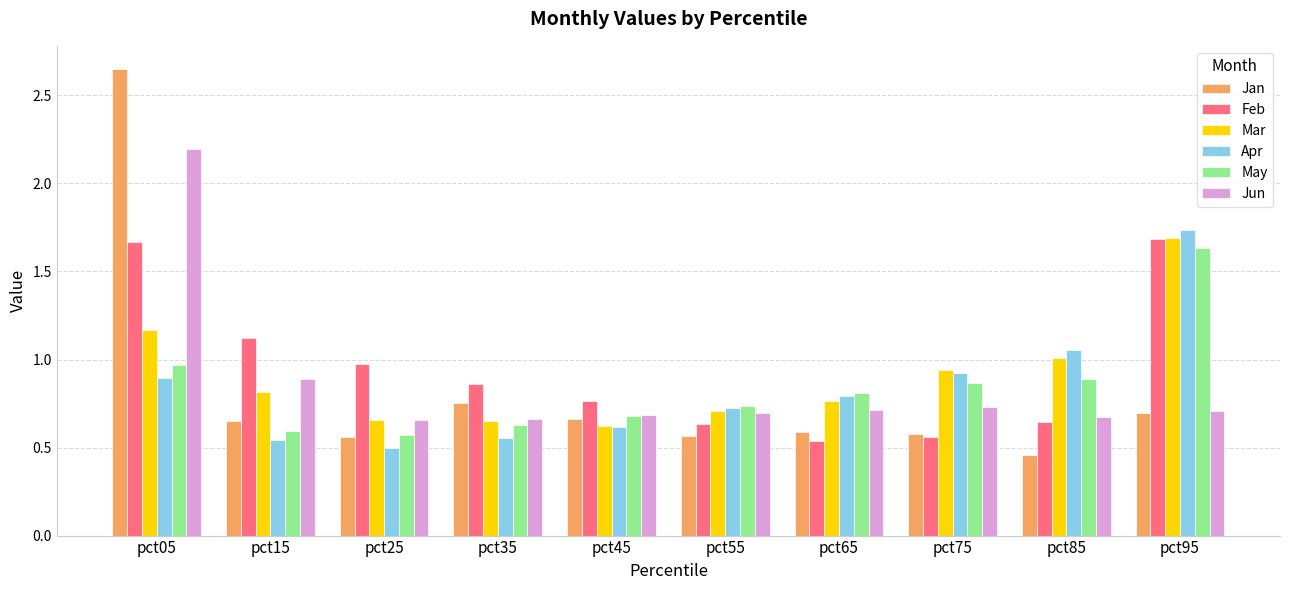

What is the maximum value for Jun?

2.2